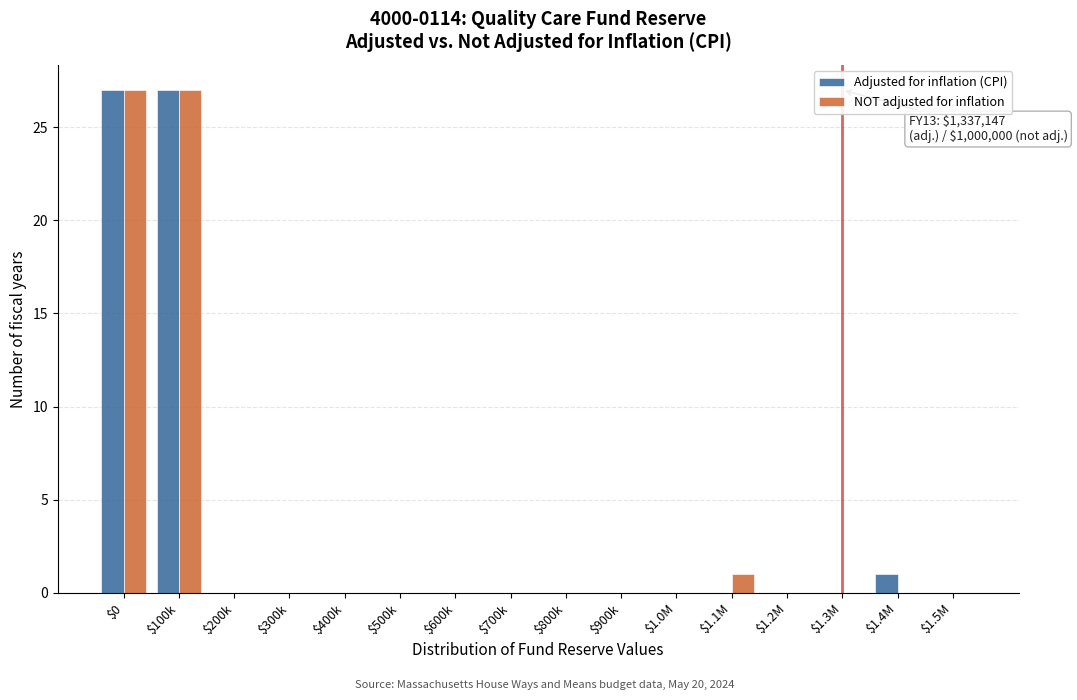

True or false: NOT adjusted for inflation has a value of 0 at $200k.

True